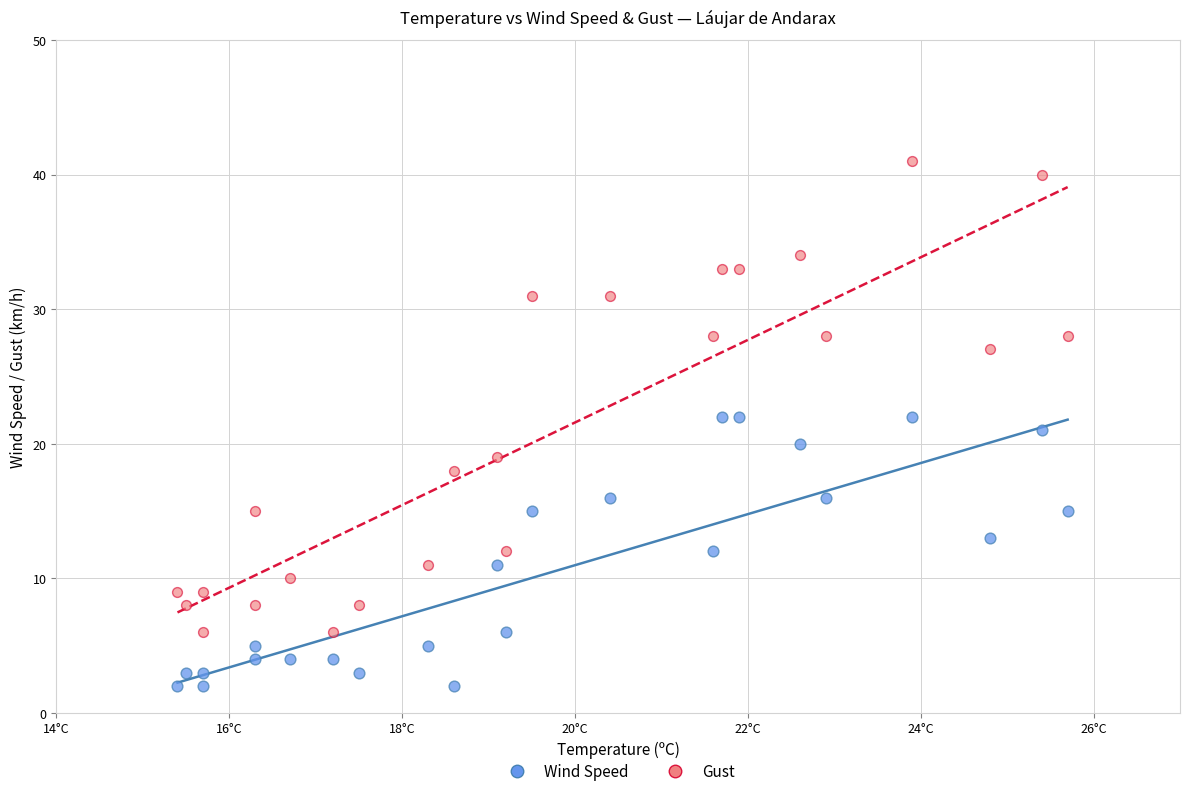

Across all data points, what is the range of Y values (max minus min)?

39